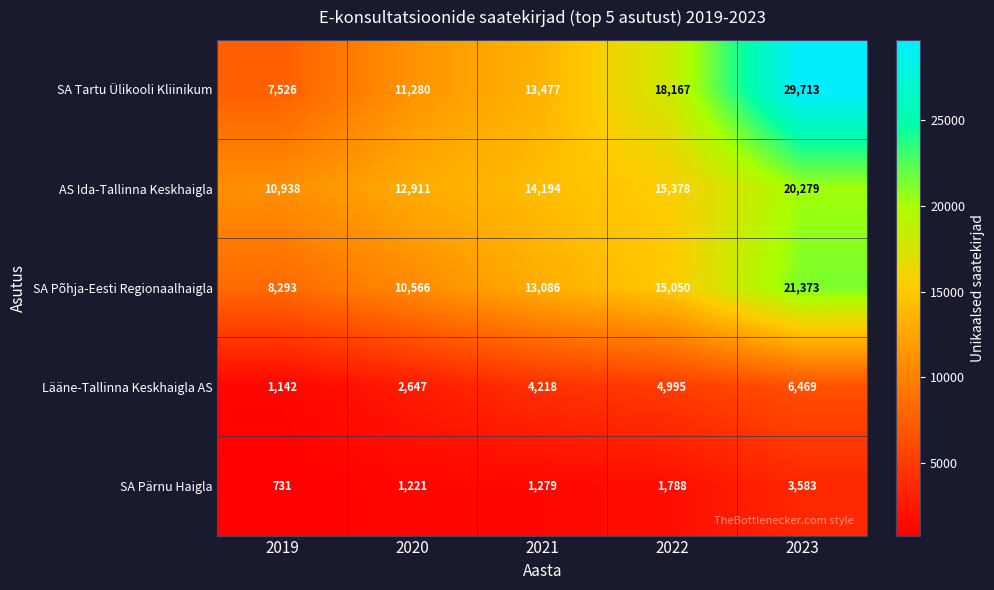

At which category is the sum across all series the highest?

2023